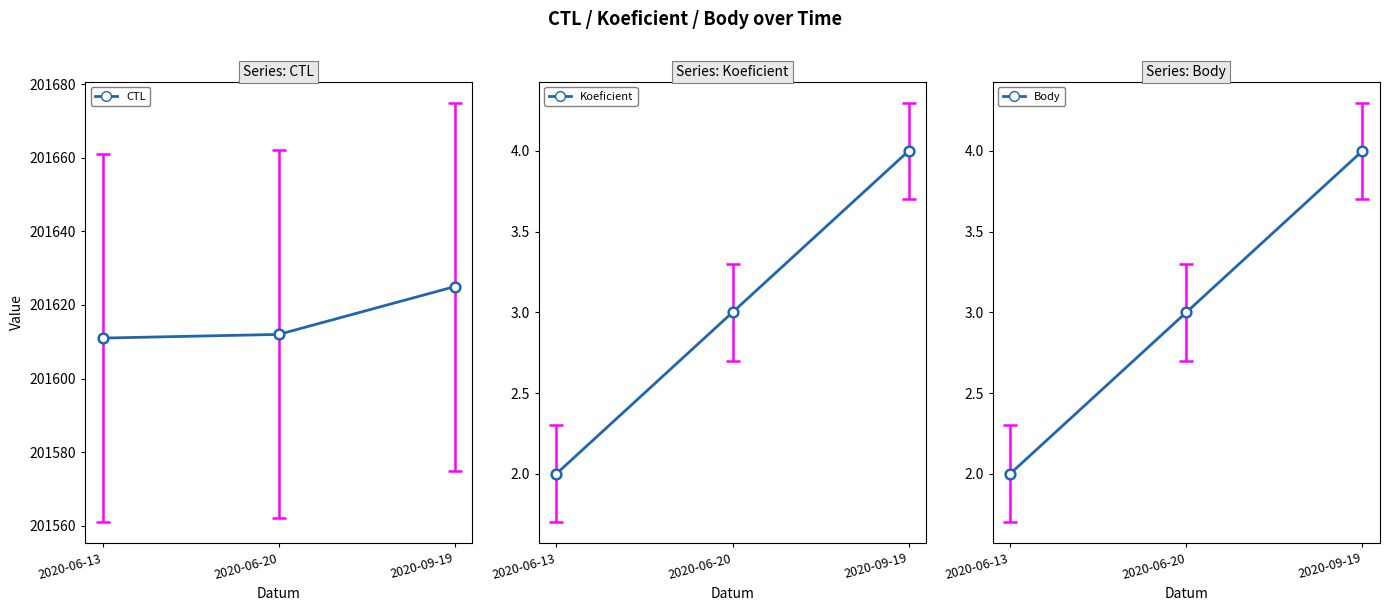

Does the chart have visible grid lines?

No